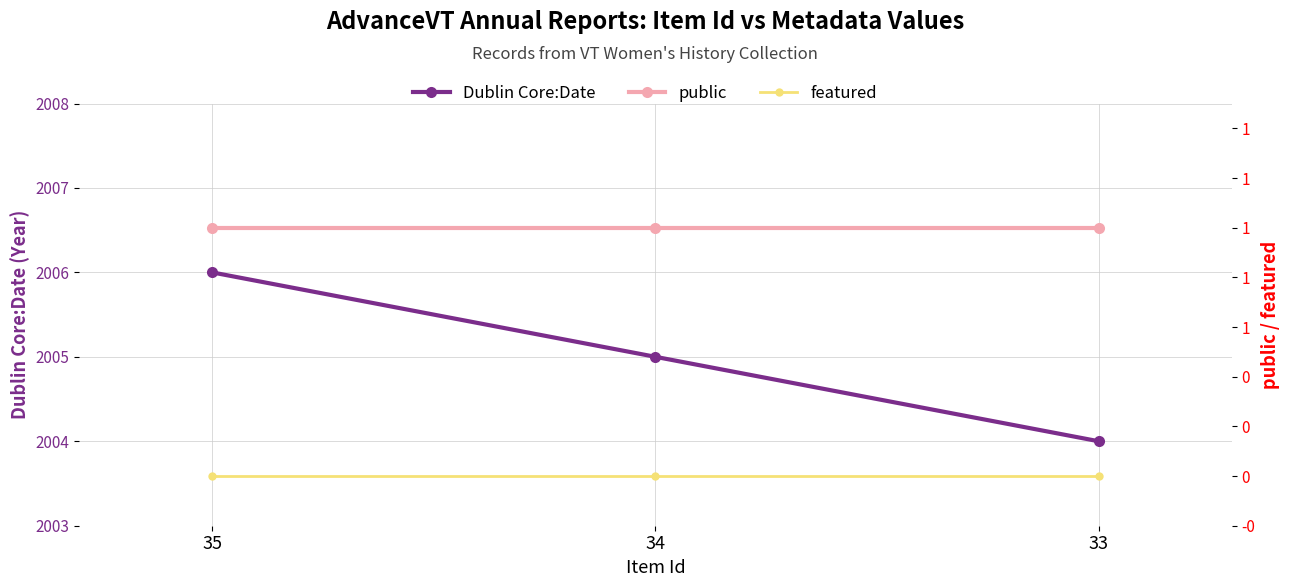

Which series has the largest total across all categories?

Dublin Core:Date